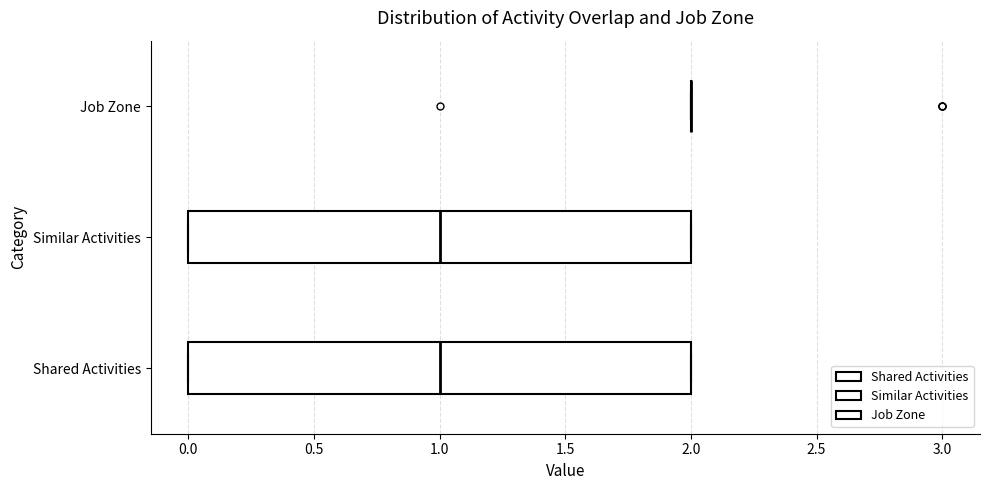

Reading bottom to top, transcribe this box plot: for each box, give where its median line is, the range the box spans, and where its two whiskers end, as read against the x-axis. The values are not printed on the chart, so give them approximately, as read against the axis.

Shared Activities: median 1, box 0 to 2, whiskers 0 to 2
Similar Activities: median 1, box 0 to 2, whiskers 0 to 2
Job Zone: box collapsed to a line at 2, whiskers 2 to 2